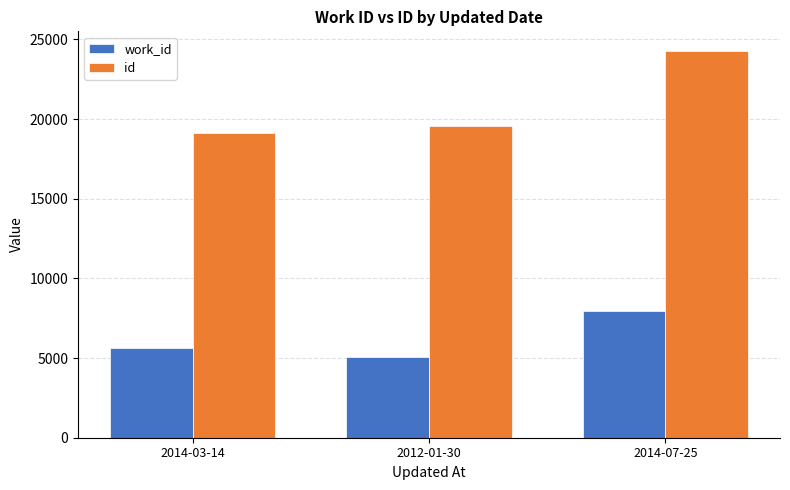

Which series has the largest total across all categories?

id